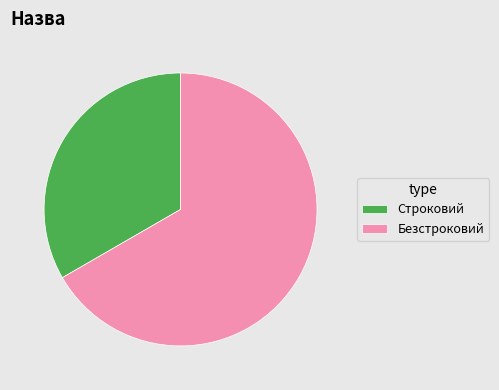

Count the number of slices in the pie.

2